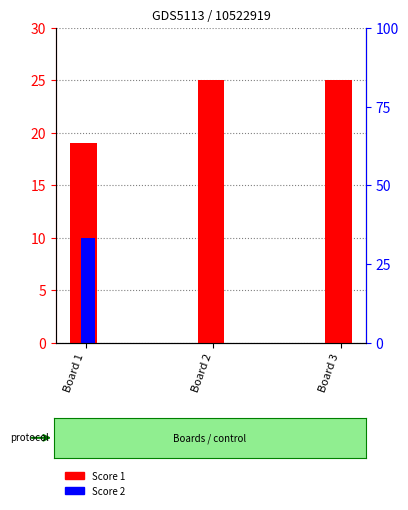

List the series in order of their peak value, lowest first.

Score 2, Score 1